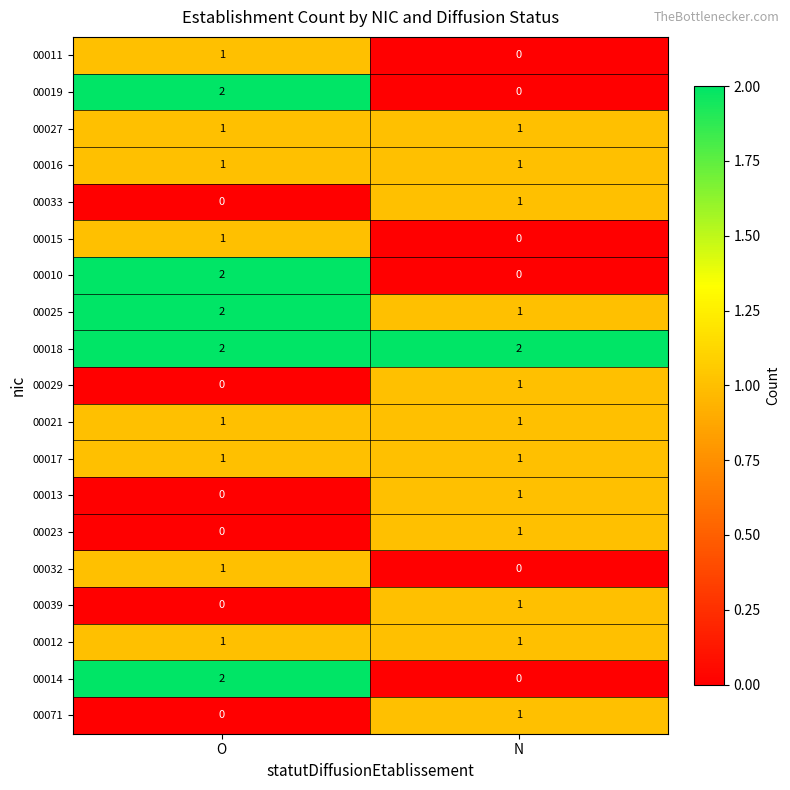

Which category has the lowest value in the 00019 series?

N